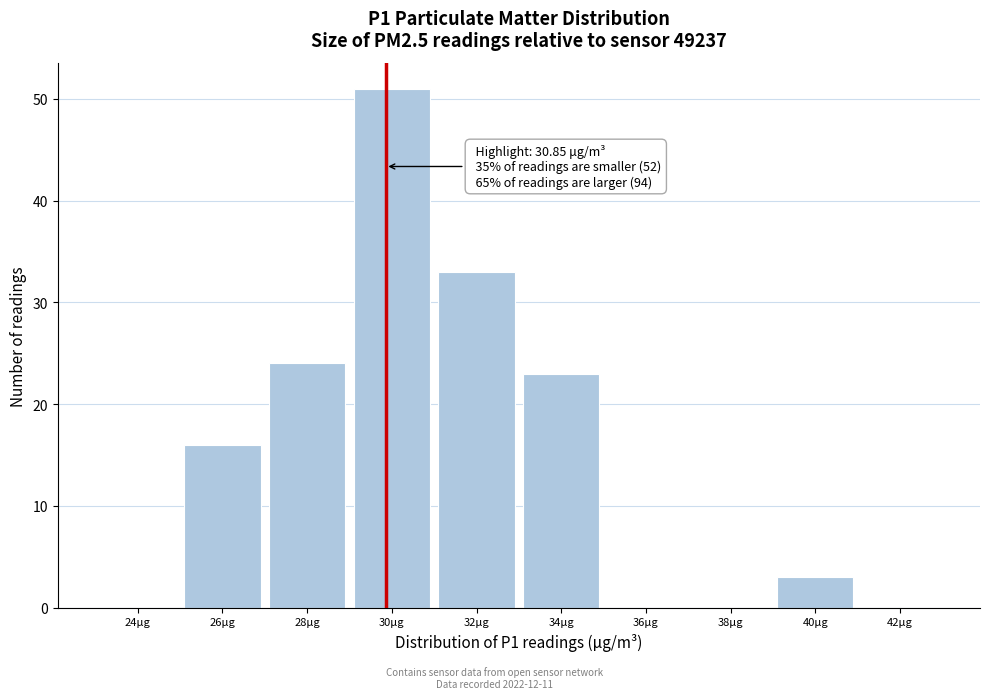

Reading left to right, what are all the values shown in this chart?

24μg=0	26μg=16	28μg=24	30μg=51	32μg=33	34μg=23	36μg=0	38μg=0	40μg=3	42μg=0